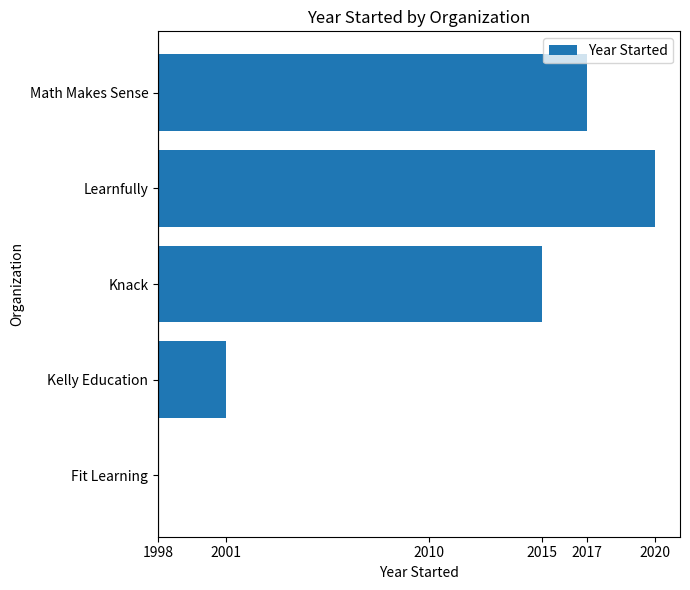

What is the difference between the second highest and second lowest values?

16